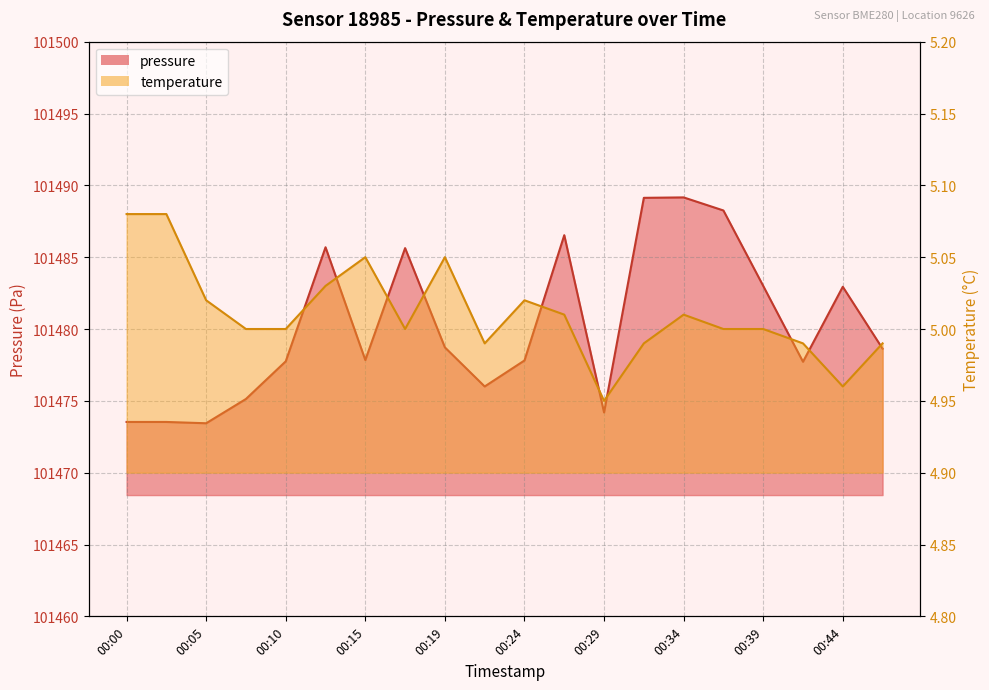

Reading right to left, extract all data points from this chart.

pressure: 101478.6	101482.9	101477.7	101483.0	101488.2	101489.2	101489.1	101474.2	101486.5	101477.8	101476.0	101478.7	101485.6	101477.8	101485.7	101477.8	101475.1	101473.4	101473.5	101473.5
temperature: 5.0	5.0	5.0	5.0	5.0	5.0	5.0	5.0	5.0	5.0	5.0	5.0	5.0	5.0	5.0	5.0	5.0	5.0	5.1	5.1